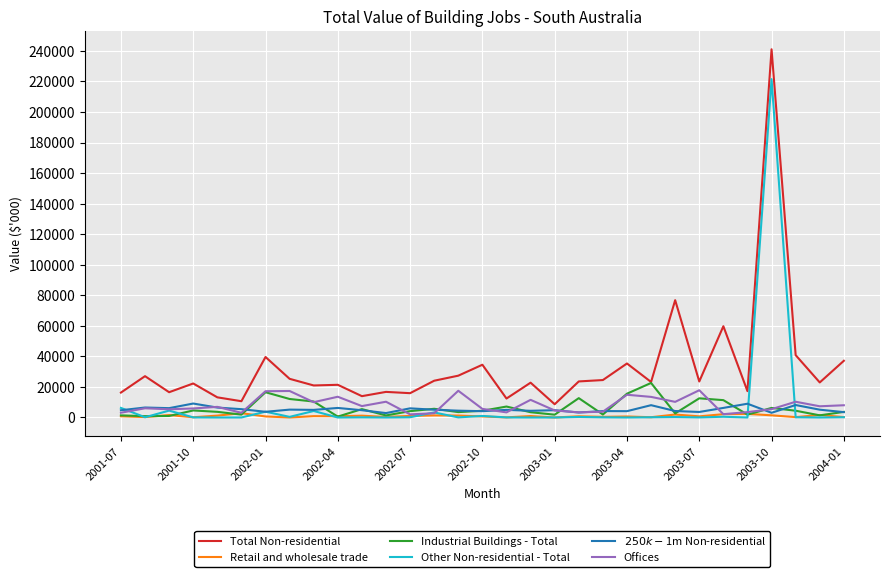

Which series has the largest range (max minus min)?

Total Non-residential